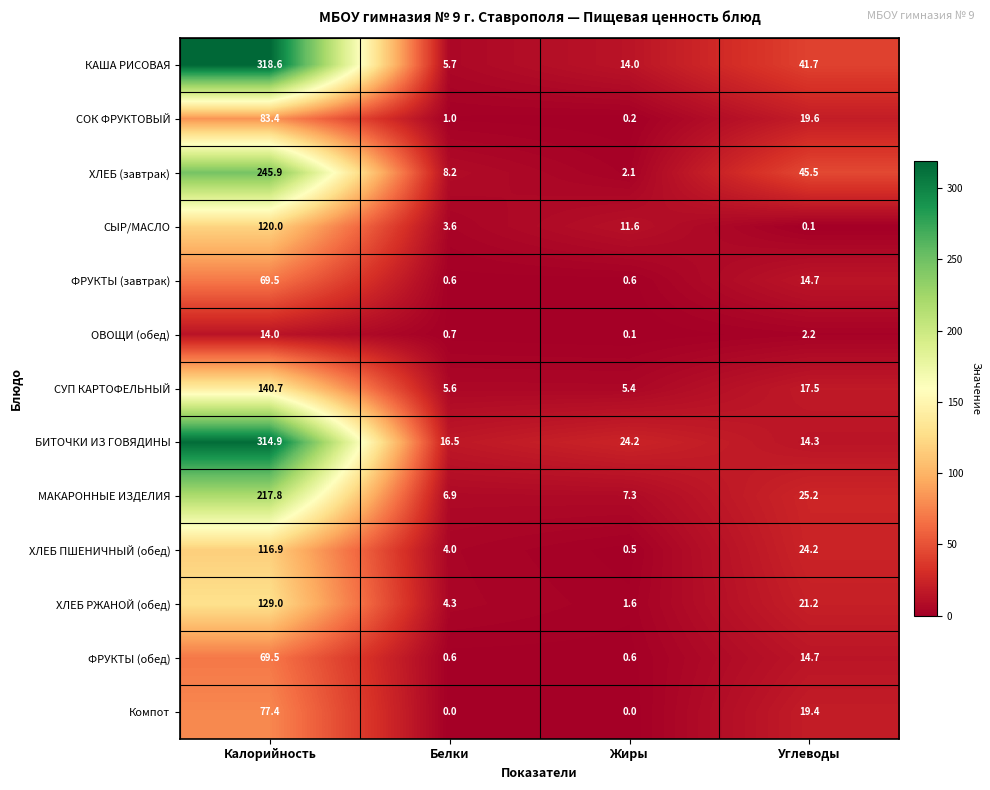

Where does the ХЛЕБ ПШЕНИЧНЫЙ (обед) series first go above 24?

Калорийность